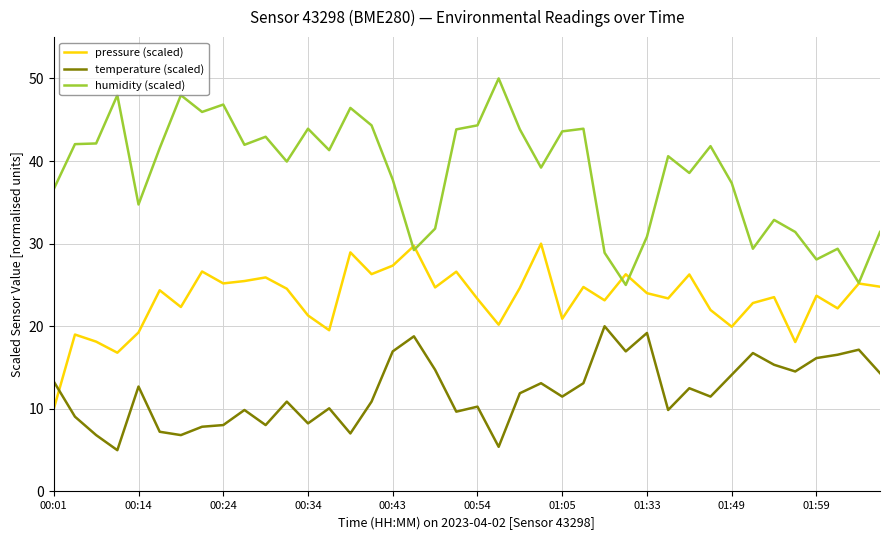

True or false: pressure (scaled) has more than 2 points higher than both neighbors.

True